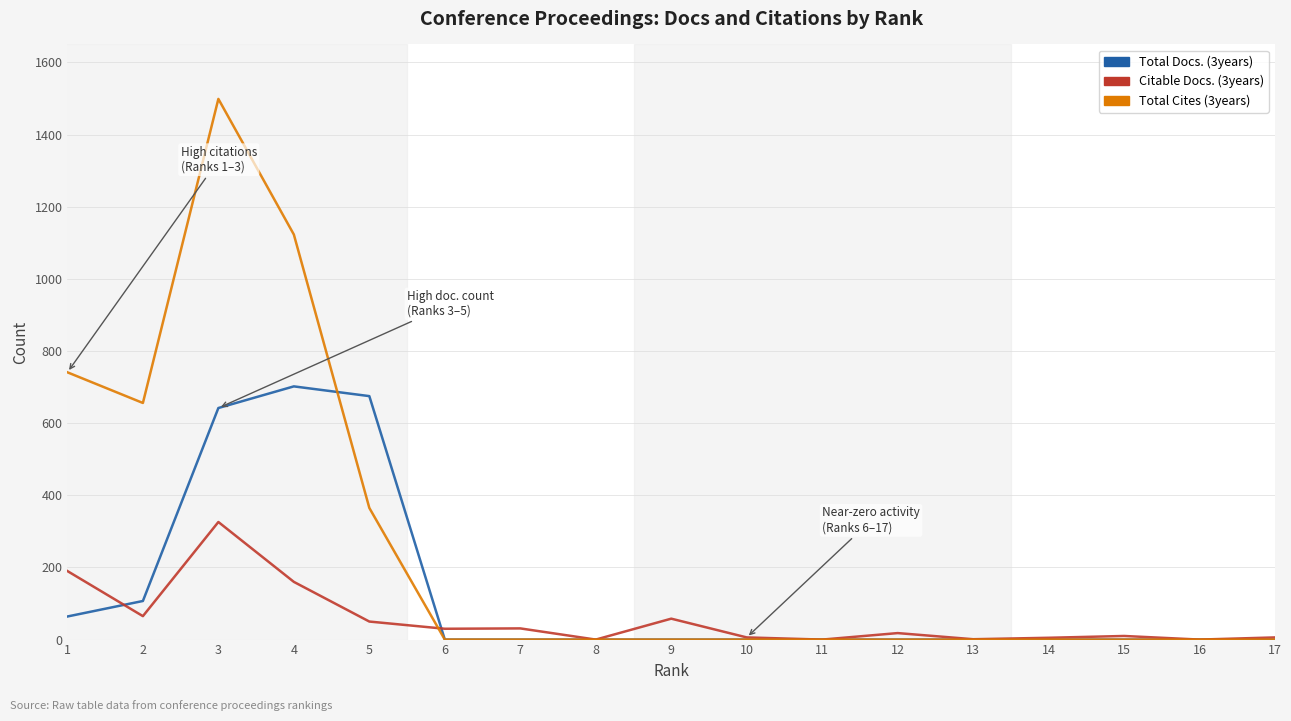

The value of Total Docs. (3years) at 4 is 960. True or false?

False